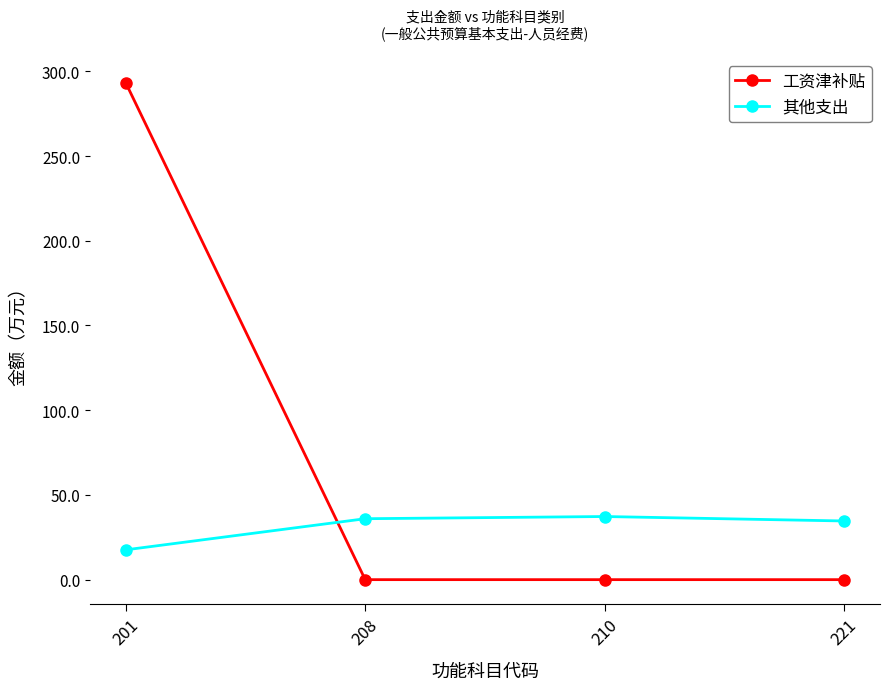

How many intersections are there between 工资津补贴 and 其他支出?

1